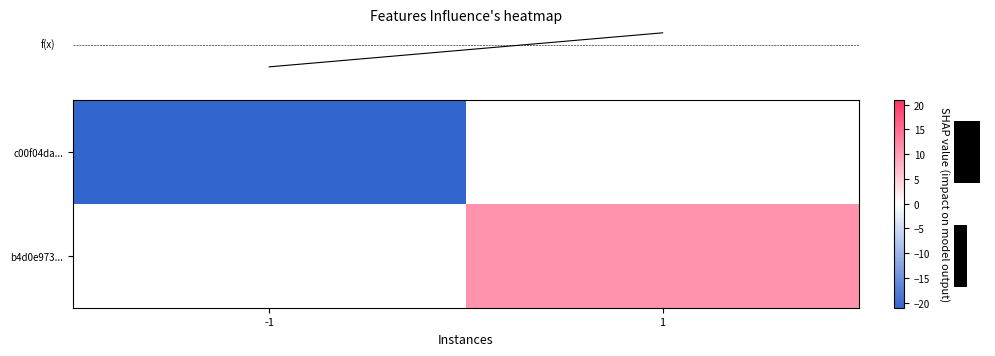

List the series in order of their overall mean, highest first.

row_0, row_1